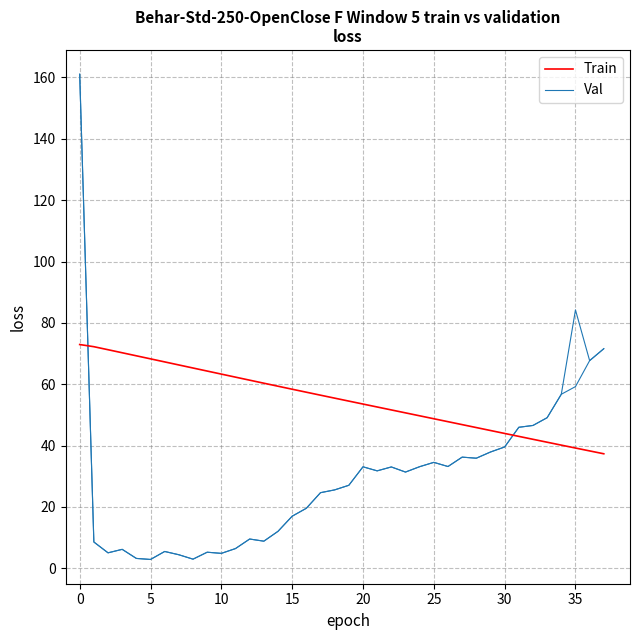

The value of Val at 31 is 46.0. True or false?

True